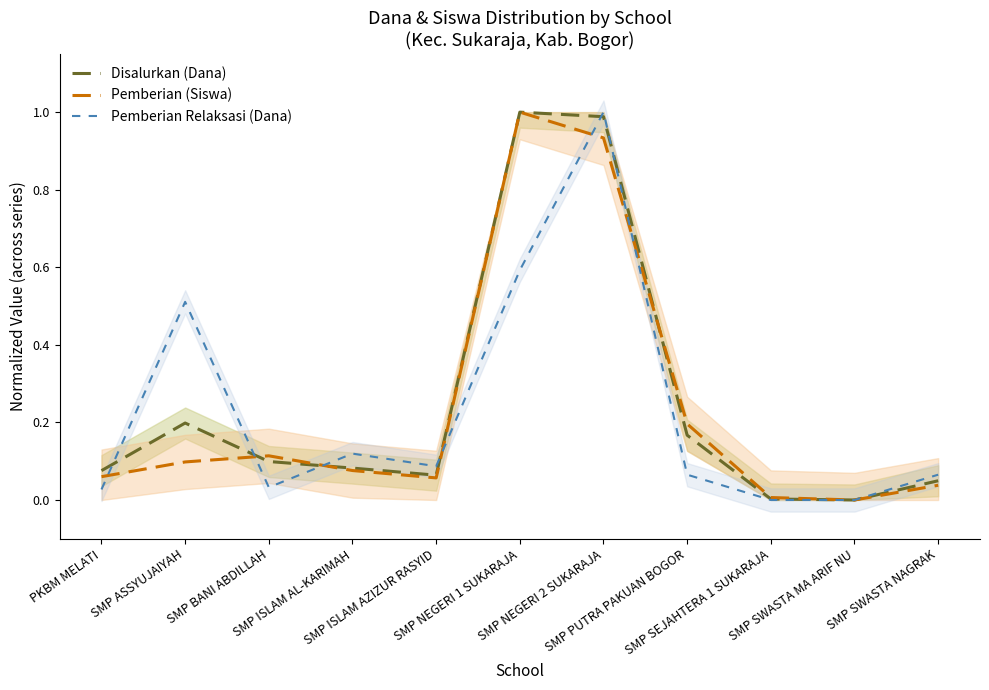

Does the chart display data point markers on the line(s)?

No